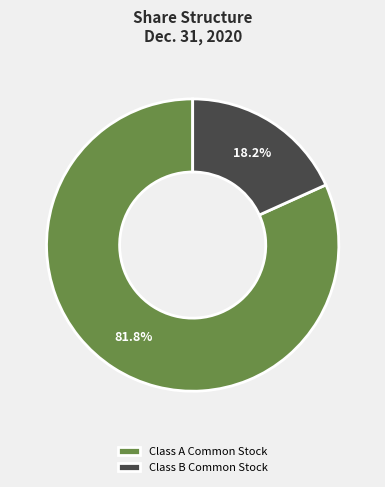

Which category has the biggest portion of the pie?

Class A Common Stock